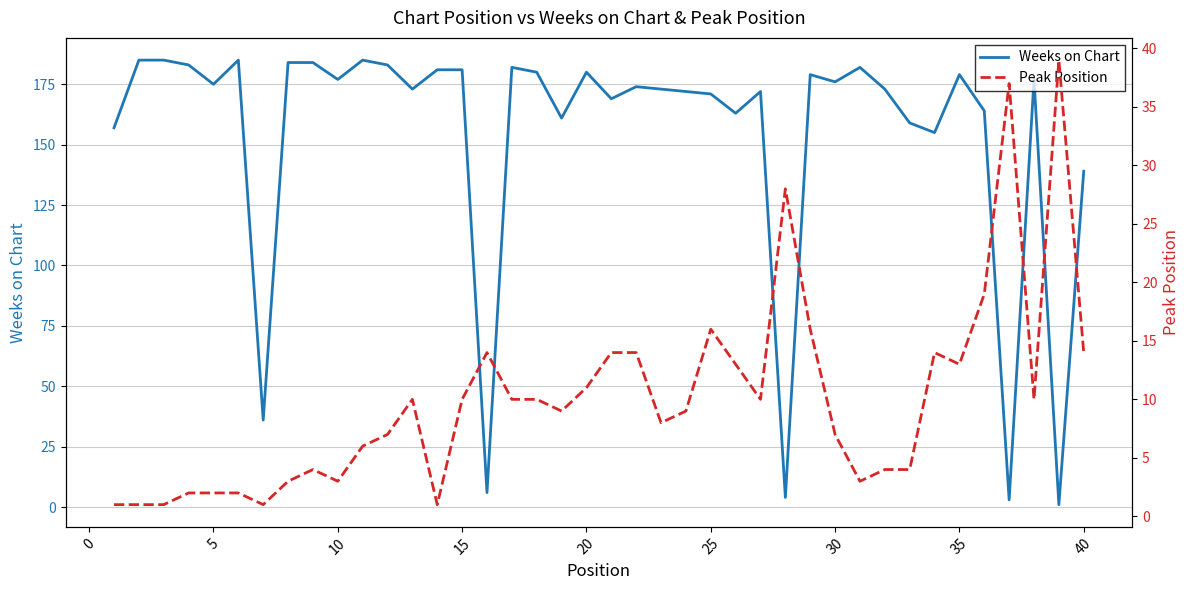

What is the maximum value for Weeks on Chart?

185